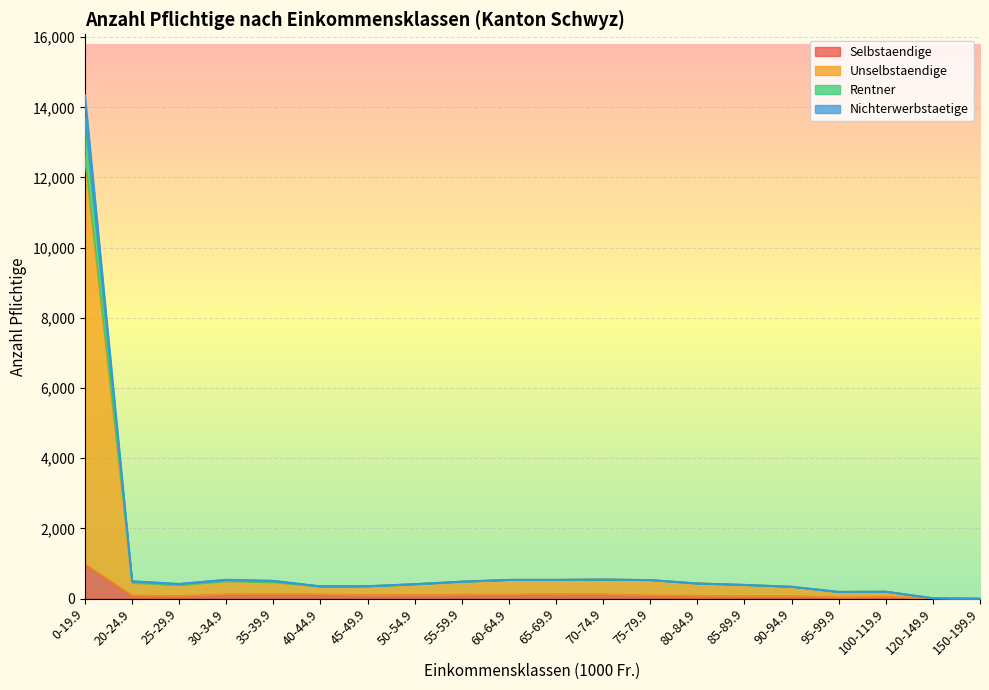

At 70-74.9, list the series in order from smallest to largest.

Selbstaendige, Unselbstaendige, Rentner, Nichterwerbstaetige